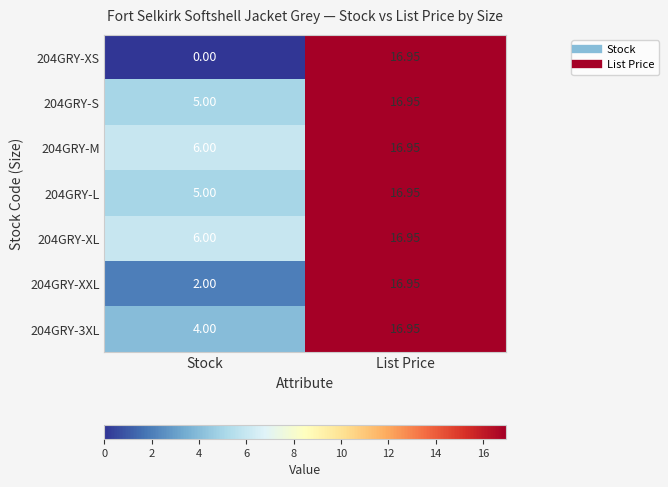

At which label is 204GRY-XL closest to 11?

Stock